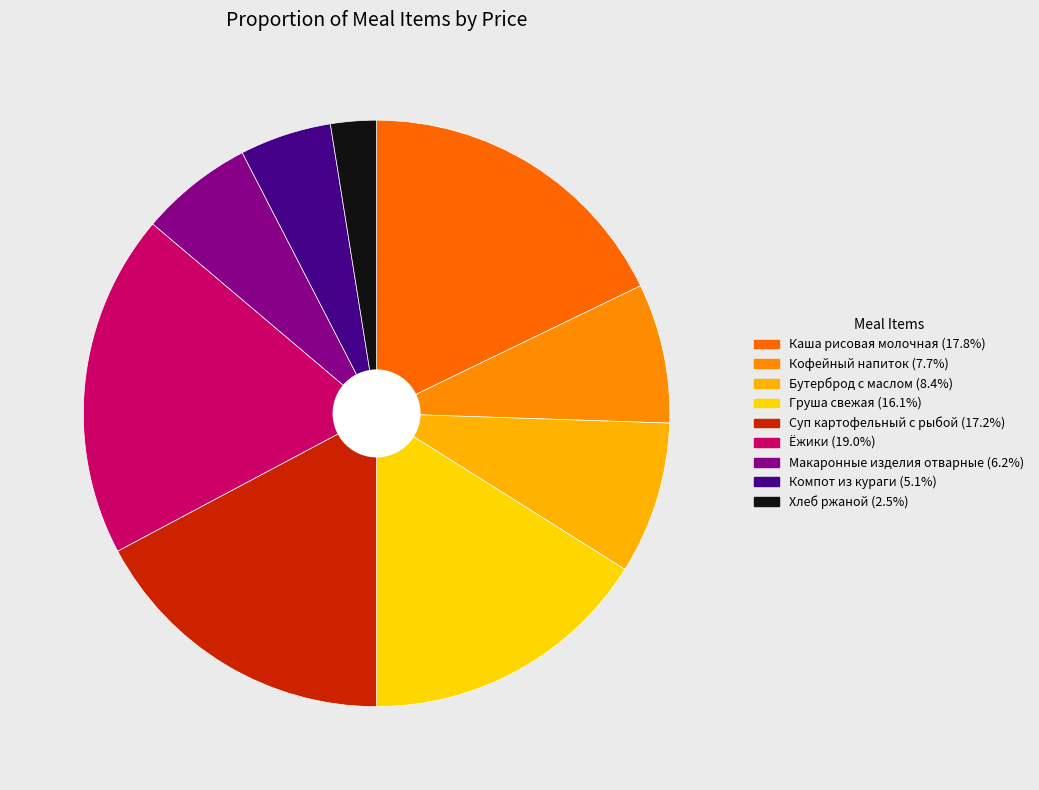

How many slices are in this pie chart?

9